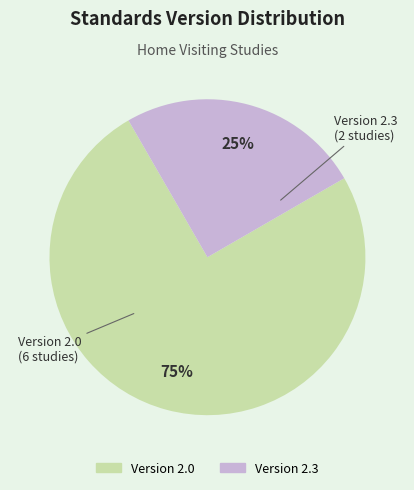

Count the number of slices in the pie.

2